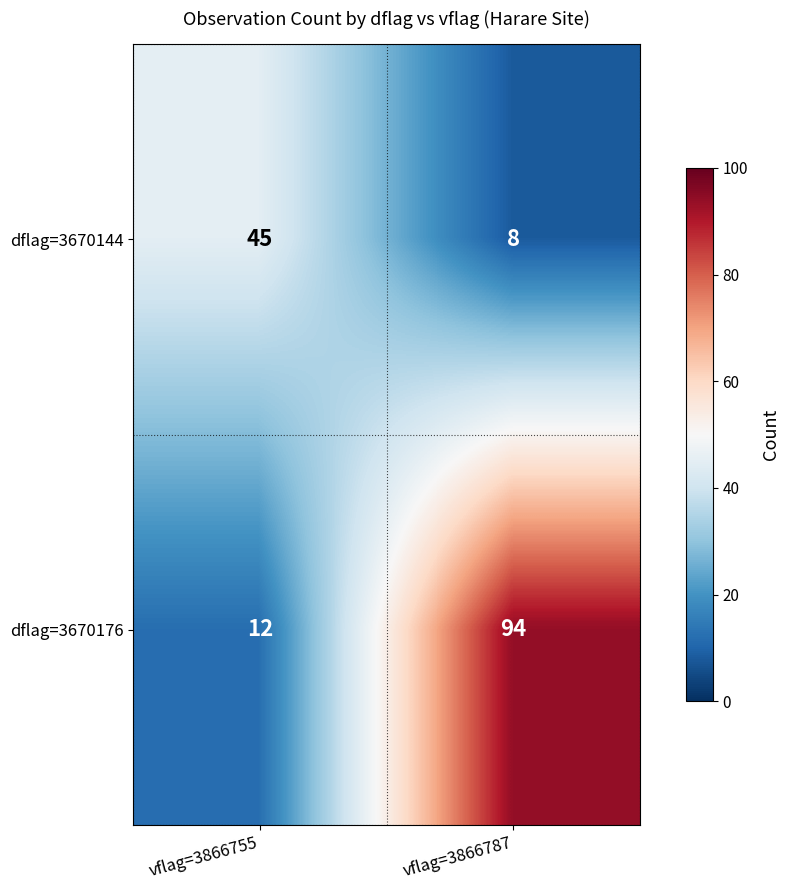

What is the approximate value of dflag=3670176 at vflag=3866787?

94